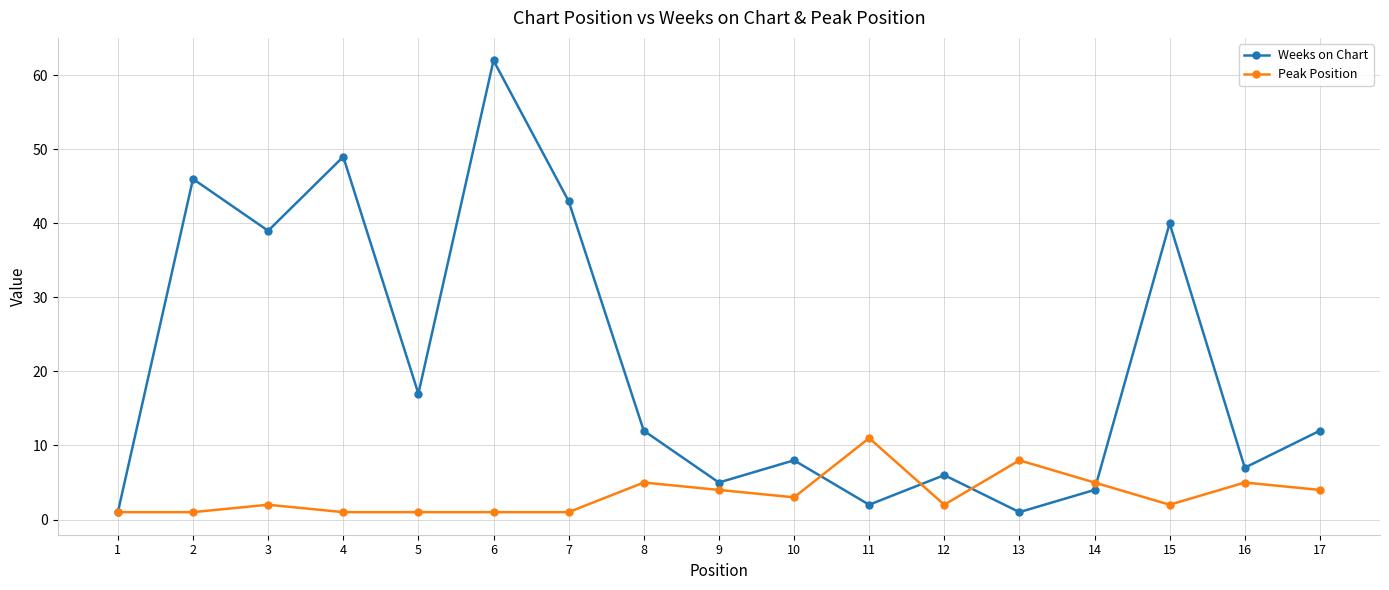

True or false: Peak Position and Weeks on Chart intersect in this chart.

True